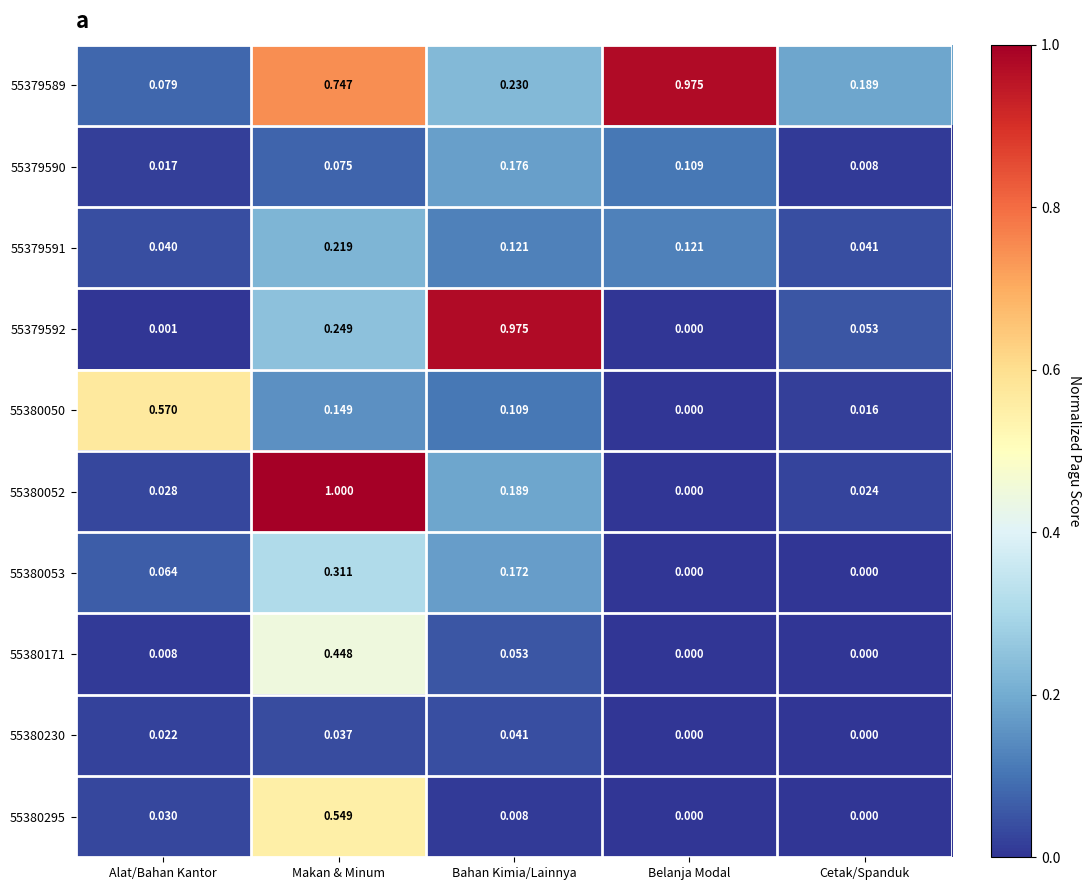

Which series has the largest total across all categories?

55379589